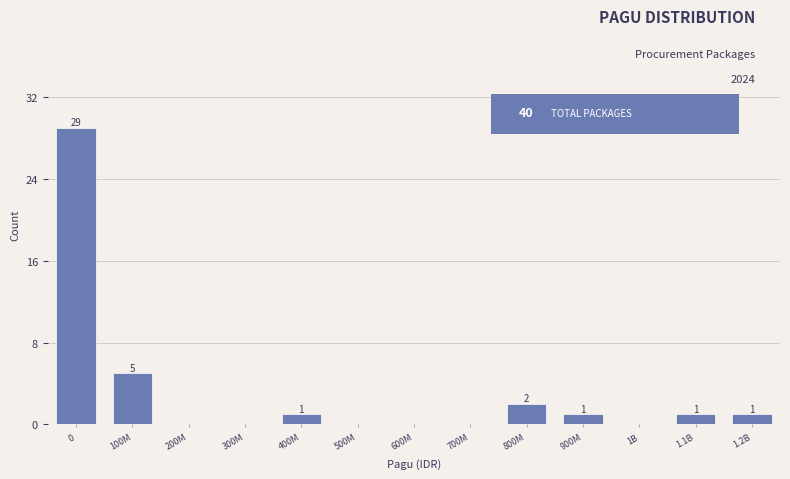

Reading right to left, what are all the values shown in this chart?

1.2B=1	1.1B=1	1B=0	900M=1	800M=2	700M=0	600M=0	500M=0	400M=1	300M=0	200M=0	100M=5	0=29